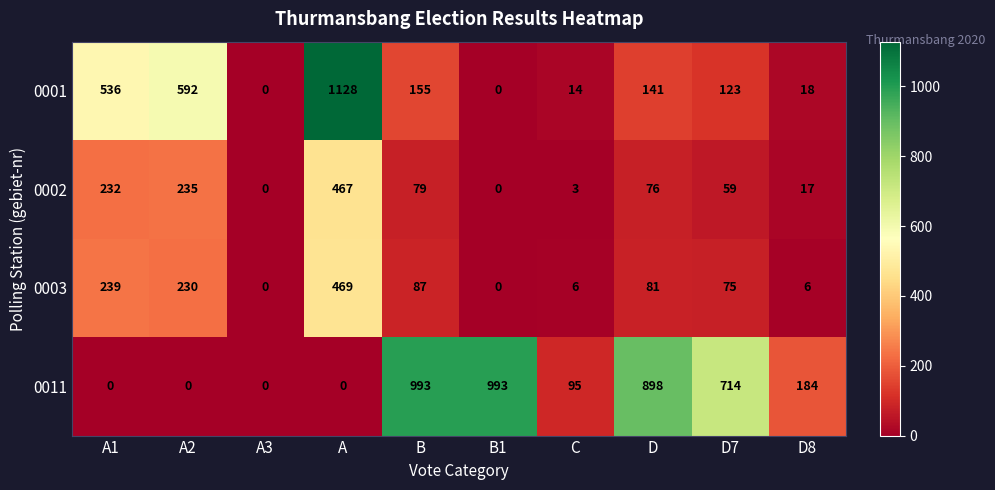

Which series has the largest total across all categories?

0011